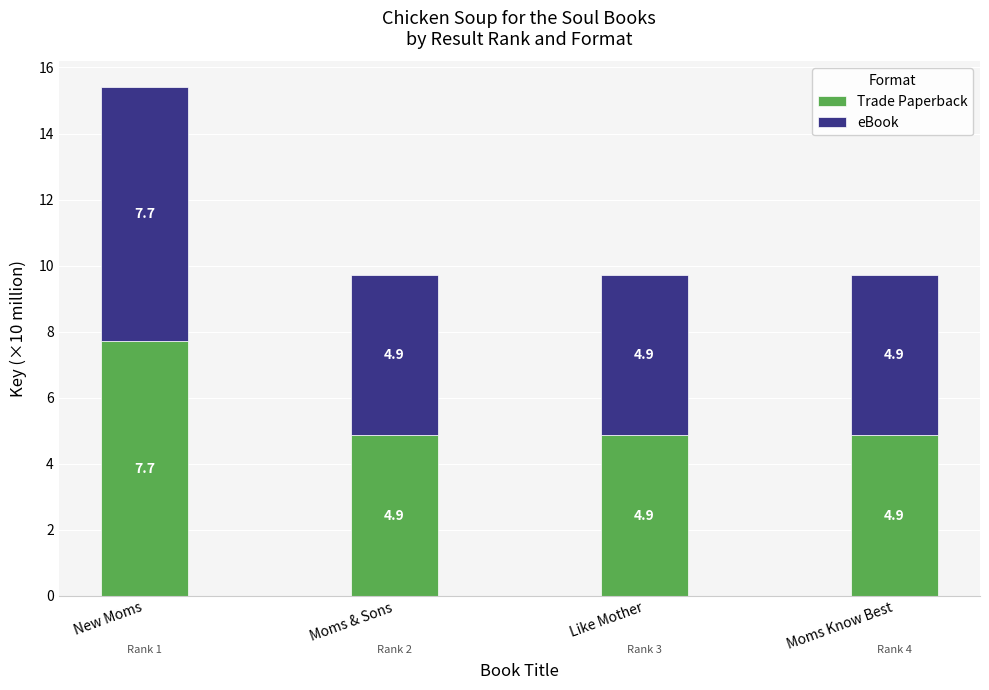

Read the Trade Paperback value at New Moms.

7.7